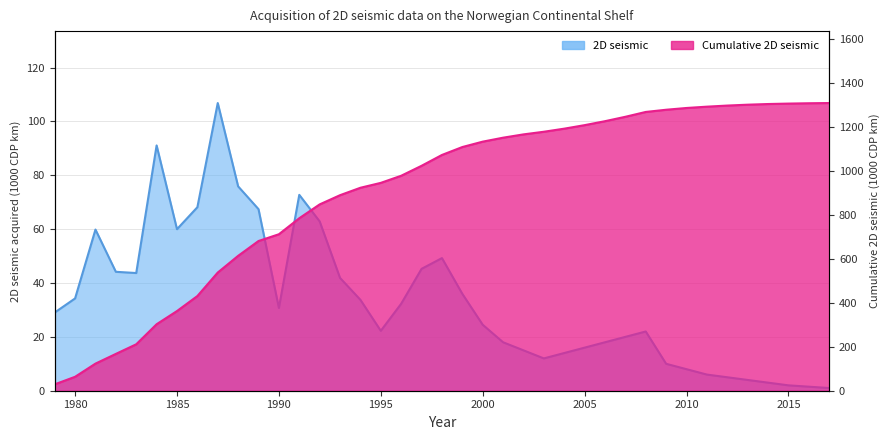

Rank the series at 2012 from highest to lowest value.

Cumulative 2D seismic, 2D seismic